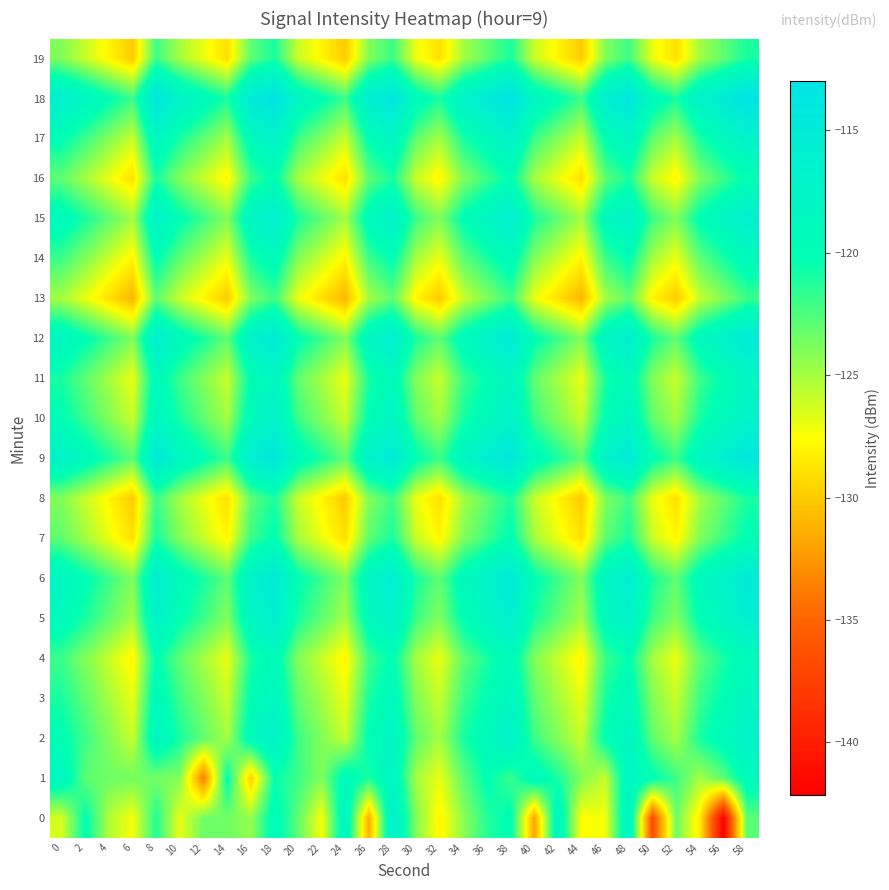

Reading left to right, transcribe all the data shown in this chart.

0: 0=-126.4	2=-120.2	4=-125.3	6=-127.4	8=-121.2	10=-127.0	12=-123.4	14=-123.5	16=-124.6	18=-119.2	20=-123.0	22=-127.4	24=-117.9	26=-131.4	28=-116.3	30=-124.0	32=-128.0	34=-124.3	36=-121.4	38=-119.9	40=-131.8	42=-118.0	44=-127.7	46=-127.2	48=-117.4	50=-136.7	52=-123.4	54=-128.4	56=-142.1	58=-122.9
1: 0=-118.3	2=-123.0	4=-123.4	6=-123.6	8=-123.5	10=-124.1	12=-133.6	14=-120.2	16=-129.9	18=-120.5	20=-122.0	22=-124.0	24=-119.0	26=-121.0	28=-118.0	30=-125.0	32=-127.0	34=-123.0	36=-120.0	38=-122.0	40=-119.0	42=-121.0	44=-124.0	46=-126.0	48=-118.0	50=-120.0	52=-122.0	54=-125.0	56=-123.0	58=-119.0
2: 0=-120.0	2=-122.0	4=-124.0	6=-126.0	8=-118.0	10=-121.0	12=-123.0	14=-125.0	16=-119.0	18=-117.0	20=-122.0	22=-124.0	24=-126.0	26=-120.0	28=-118.0	30=-123.0	32=-125.0	34=-121.0	36=-119.0	38=-117.0	40=-122.0	42=-124.0	44=-126.0	46=-120.0	48=-118.0	50=-123.0	52=-125.0	54=-121.0	56=-119.0	58=-117.0
3: 0=-121.0	2=-123.0	4=-125.0	6=-127.0	8=-119.0	10=-122.0	12=-124.0	14=-126.0	16=-120.0	18=-118.0	20=-123.0	22=-125.0	24=-127.0	26=-121.0	28=-119.0	30=-124.0	32=-126.0	34=-122.0	36=-120.0	38=-118.0	40=-123.0	42=-125.0	44=-127.0	46=-121.0	48=-119.0	50=-124.0	52=-126.0	54=-122.0	56=-120.0	58=-118.0
4: 0=-122.0	2=-124.0	4=-126.0	6=-128.0	8=-120.0	10=-123.0	12=-125.0	14=-127.0	16=-121.0	18=-119.0	20=-124.0	22=-126.0	24=-128.0	26=-122.0	28=-120.0	30=-125.0	32=-127.0	34=-123.0	36=-121.0	38=-119.0	40=-124.0	42=-126.0	44=-128.0	46=-122.0	48=-120.0	50=-125.0	52=-127.0	54=-123.0	56=-121.0	58=-119.0
5: 0=-119.0	2=-121.0	4=-123.0	6=-125.0	8=-117.0	10=-120.0	12=-122.0	14=-124.0	16=-118.0	18=-116.0	20=-121.0	22=-123.0	24=-125.0	26=-119.0	28=-117.0	30=-122.0	32=-124.0	34=-120.0	36=-118.0	38=-116.0	40=-121.0	42=-123.0	44=-125.0	46=-119.0	48=-117.0	50=-122.0	52=-124.0	54=-120.0	56=-118.0	58=-116.0
6: 0=-118.0	2=-120.0	4=-122.0	6=-124.0	8=-116.0	10=-119.0	12=-121.0	14=-123.0	16=-117.0	18=-115.0	20=-120.0	22=-122.0	24=-124.0	26=-118.0	28=-116.0	30=-121.0	32=-123.0	34=-119.0	36=-117.0	38=-115.0	40=-120.0	42=-122.0	44=-124.0	46=-118.0	48=-116.0	50=-121.0	52=-123.0	54=-119.0	56=-117.0	58=-115.0
7: 0=-123.0	2=-125.0	4=-127.0	6=-129.0	8=-121.0	10=-124.0	12=-126.0	14=-128.0	16=-122.0	18=-120.0	20=-125.0	22=-127.0	24=-129.0	26=-123.0	28=-121.0	30=-126.0	32=-128.0	34=-124.0	36=-122.0	38=-120.0	40=-125.0	42=-127.0	44=-129.0	46=-123.0	48=-121.0	50=-126.0	52=-128.0	54=-124.0	56=-122.0	58=-120.0
8: 0=-124.0	2=-126.0	4=-128.0	6=-130.0	8=-122.0	10=-125.0	12=-127.0	14=-129.0	16=-123.0	18=-121.0	20=-126.0	22=-128.0	24=-130.0	26=-124.0	28=-122.0	30=-127.0	32=-129.0	34=-125.0	36=-123.0	38=-121.0	40=-126.0	42=-128.0	44=-130.0	46=-124.0	48=-122.0	50=-127.0	52=-129.0	54=-125.0	56=-123.0	58=-121.0
9: 0=-117.0	2=-119.0	4=-121.0	6=-123.0	8=-115.0	10=-118.0	12=-120.0	14=-122.0	16=-116.0	18=-114.0	20=-119.0	22=-121.0	24=-123.0	26=-117.0	28=-115.0	30=-120.0	32=-122.0	34=-118.0	36=-116.0	38=-114.0	40=-119.0	42=-121.0	44=-123.0	46=-117.0	48=-115.0	50=-120.0	52=-122.0	54=-118.0	56=-116.0	58=-114.0
10: 0=-120.0	2=-122.0	4=-124.0	6=-126.0	8=-118.0	10=-121.0	12=-123.0	14=-125.0	16=-119.0	18=-117.0	20=-122.0	22=-124.0	24=-126.0	26=-120.0	28=-118.0	30=-123.0	32=-125.0	34=-121.0	36=-119.0	38=-117.0	40=-122.0	42=-124.0	44=-126.0	46=-120.0	48=-118.0	50=-123.0	52=-125.0	54=-121.0	56=-119.0	58=-117.0
11: 0=-121.0	2=-123.0	4=-125.0	6=-127.0	8=-119.0	10=-122.0	12=-124.0	14=-126.0	16=-120.0	18=-118.0	20=-123.0	22=-125.0	24=-127.0	26=-121.0	28=-119.0	30=-124.0	32=-126.0	34=-122.0	36=-120.0	38=-118.0	40=-123.0	42=-125.0	44=-127.0	46=-121.0	48=-119.0	50=-124.0	52=-126.0	54=-122.0	56=-120.0	58=-118.0
12: 0=-118.0	2=-120.0	4=-122.0	6=-124.0	8=-116.0	10=-119.0	12=-121.0	14=-123.0	16=-117.0	18=-115.0	20=-120.0	22=-122.0	24=-124.0	26=-118.0	28=-116.0	30=-121.0	32=-123.0	34=-119.0	36=-117.0	38=-115.0	40=-120.0	42=-122.0	44=-124.0	46=-118.0	48=-116.0	50=-121.0	52=-123.0	54=-119.0	56=-117.0	58=-115.0
13: 0=-125.0	2=-127.0	4=-129.0	6=-131.0	8=-123.0	10=-126.0	12=-128.0	14=-130.0	16=-124.0	18=-122.0	20=-127.0	22=-129.0	24=-131.0	26=-125.0	28=-123.0	30=-128.0	32=-130.0	34=-126.0	36=-124.0	38=-122.0	40=-127.0	42=-129.0	44=-131.0	46=-125.0	48=-123.0	50=-128.0	52=-130.0	54=-126.0	56=-124.0	58=-122.0
14: 0=-122.0	2=-124.0	4=-126.0	6=-128.0	8=-120.0	10=-123.0	12=-125.0	14=-127.0	16=-121.0	18=-119.0	20=-124.0	22=-126.0	24=-128.0	26=-122.0	28=-120.0	30=-125.0	32=-127.0	34=-123.0	36=-121.0	38=-119.0	40=-124.0	42=-126.0	44=-128.0	46=-122.0	48=-120.0	50=-125.0	52=-127.0	54=-123.0	56=-121.0	58=-119.0
15: 0=-119.0	2=-121.0	4=-123.0	6=-125.0	8=-117.0	10=-120.0	12=-122.0	14=-124.0	16=-118.0	18=-116.0	20=-121.0	22=-123.0	24=-125.0	26=-119.0	28=-117.0	30=-122.0	32=-124.0	34=-120.0	36=-118.0	38=-116.0	40=-121.0	42=-123.0	44=-125.0	46=-119.0	48=-117.0	50=-122.0	52=-124.0	54=-120.0	56=-118.0	58=-116.0
16: 0=-123.0	2=-125.0	4=-127.0	6=-129.0	8=-121.0	10=-124.0	12=-126.0	14=-128.0	16=-122.0	18=-120.0	20=-125.0	22=-127.0	24=-129.0	26=-123.0	28=-121.0	30=-126.0	32=-128.0	34=-124.0	36=-122.0	38=-120.0	40=-125.0	42=-127.0	44=-129.0	46=-123.0	48=-121.0	50=-126.0	52=-128.0	54=-124.0	56=-122.0	58=-120.0
17: 0=-120.0	2=-122.0	4=-124.0	6=-126.0	8=-118.0	10=-121.0	12=-123.0	14=-125.0	16=-119.0	18=-117.0	20=-122.0	22=-124.0	24=-126.0	26=-120.0	28=-118.0	30=-123.0	32=-125.0	34=-121.0	36=-119.0	38=-117.0	40=-122.0	42=-124.0	44=-126.0	46=-120.0	48=-118.0	50=-123.0	52=-125.0	54=-121.0	56=-119.0	58=-117.0
18: 0=-116.0	2=-118.0	4=-120.0	6=-122.0	8=-114.0	10=-117.0	12=-119.0	14=-121.0	16=-115.0	18=-113.0	20=-118.0	22=-120.0	24=-122.0	26=-116.0	28=-114.0	30=-119.0	32=-121.0	34=-117.0	36=-115.0	38=-113.0	40=-118.0	42=-120.0	44=-122.0	46=-116.0	48=-114.0	50=-119.0	52=-121.0	54=-117.0	56=-115.0	58=-113.0
19: 0=-124.0	2=-126.0	4=-128.0	6=-130.0	8=-122.0	10=-125.0	12=-127.0	14=-129.0	16=-123.0	18=-121.0	20=-126.0	22=-128.0	24=-130.0	26=-124.0	28=-122.0	30=-127.0	32=-129.0	34=-125.0	36=-123.0	38=-121.0	40=-126.0	42=-128.0	44=-130.0	46=-124.0	48=-122.0	50=-127.0	52=-129.0	54=-125.0	56=-123.0	58=-121.0